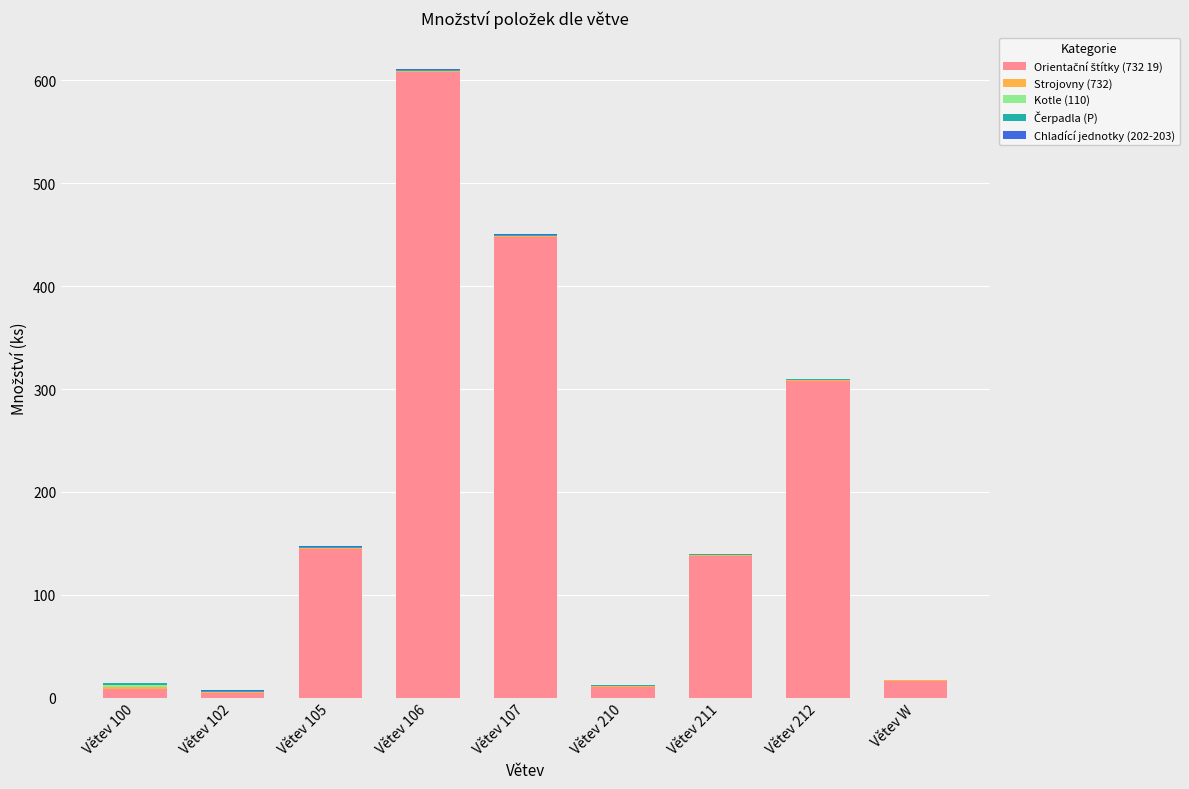

At which category is the sum across all series the highest?

Větev 106